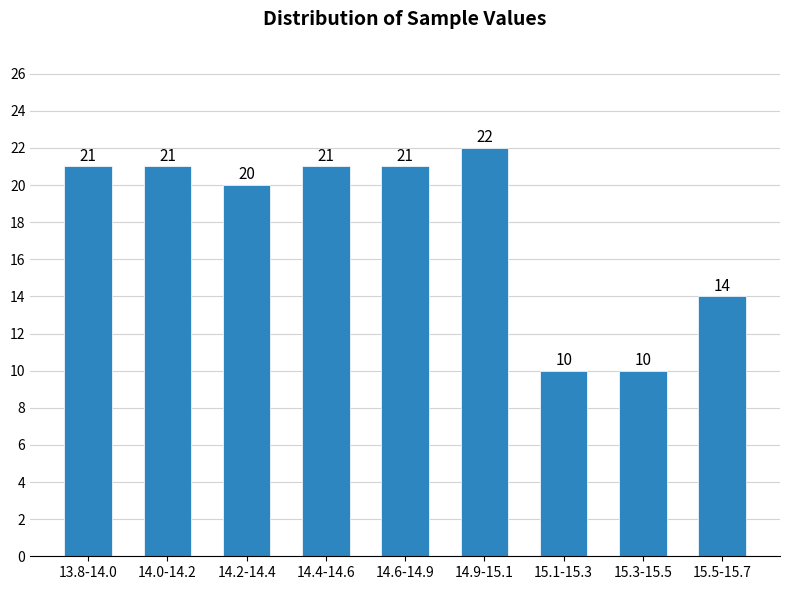

Reading left to right, list all the values displayed in this chart.

21	21	20	21	21	22	10	10	14